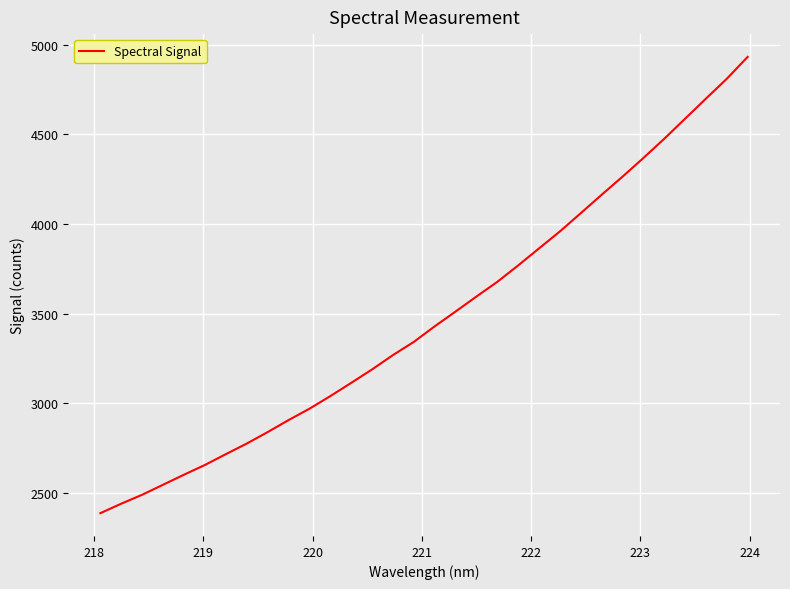

Count the number of values greater than 3429.

16